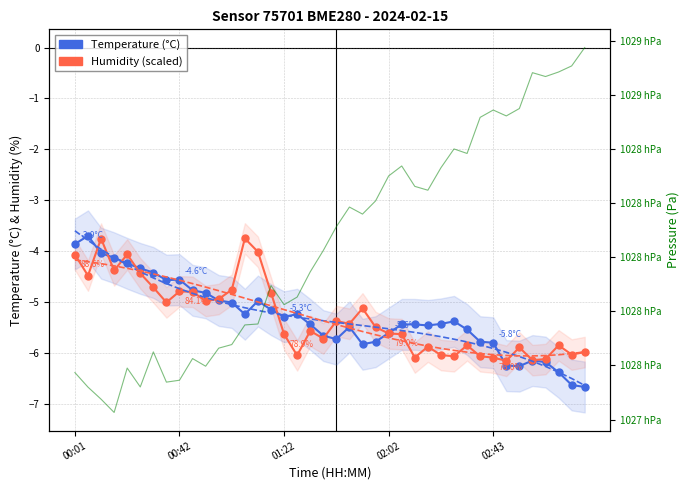

At 30, list the series in order from smallest to largest.

Humidity (scaled), Temperature (°C), Pressure (Pa)